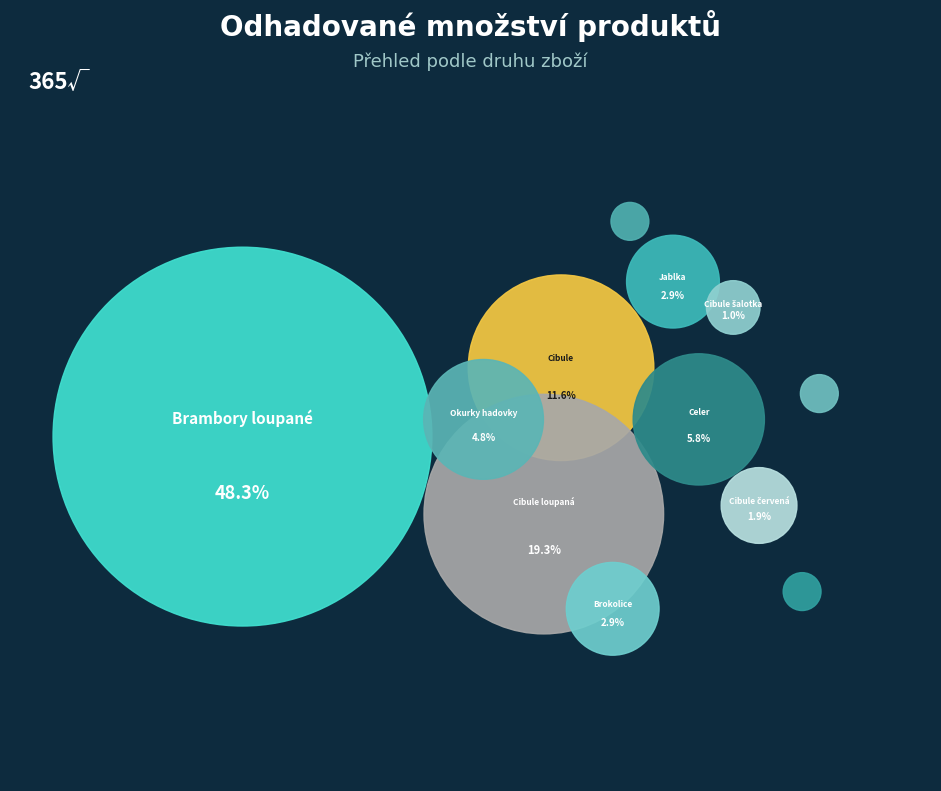

Which slice is the largest?

Brambory loupané